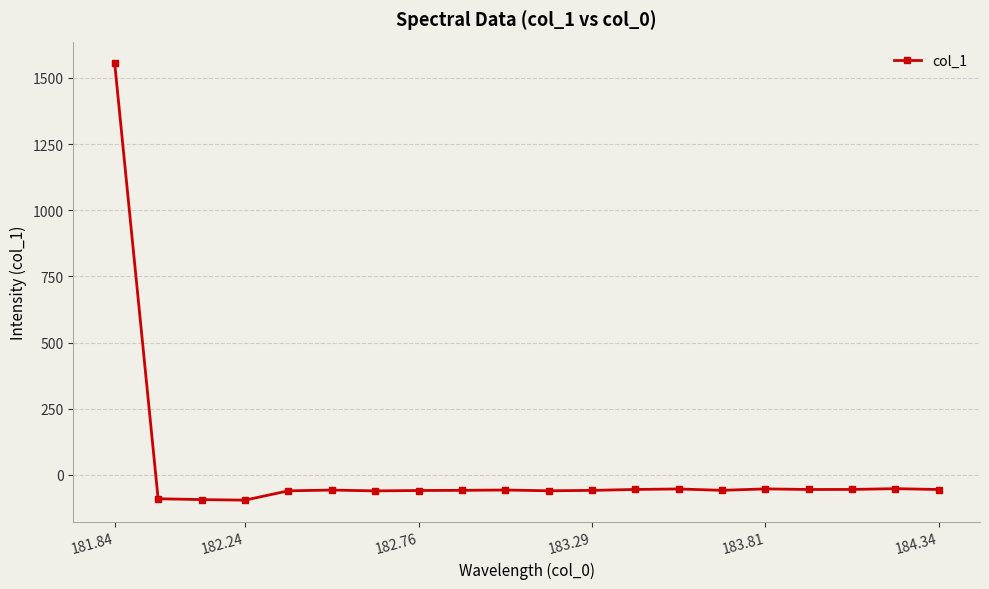

What is the difference between the maximum and minimum values?

1650.4